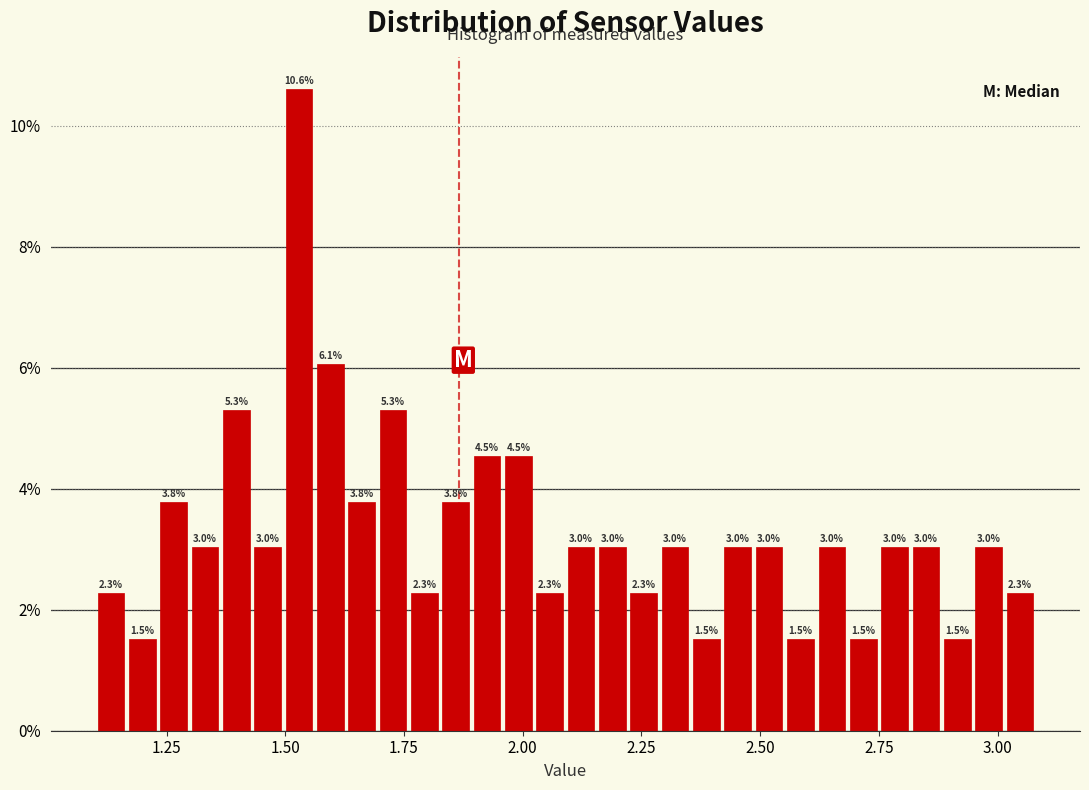

Read against the x-axis, roughly where is the centre of the tallest bar?

1.55